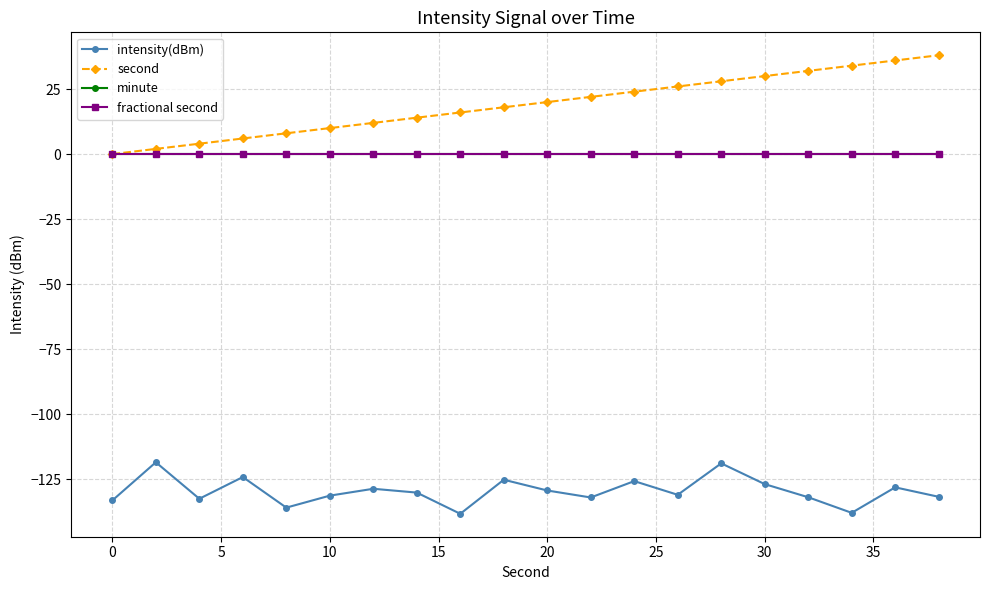

Is this an area chart (filled region under the line)?

No